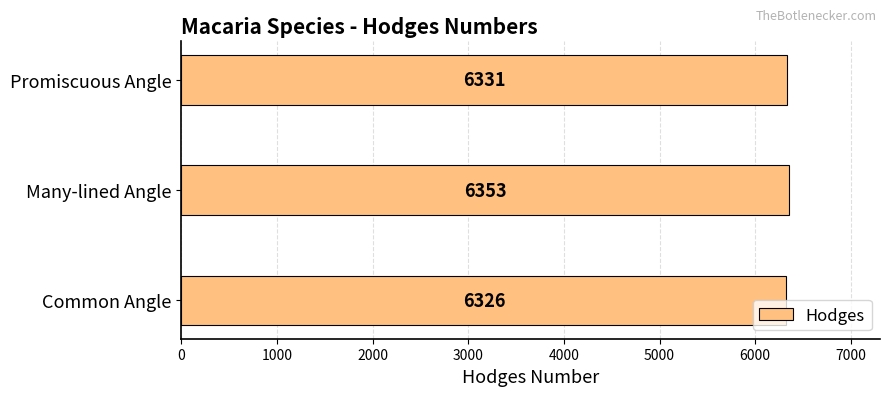

What is the difference between the values at Promiscuous Angle and Many-lined Angle?

22